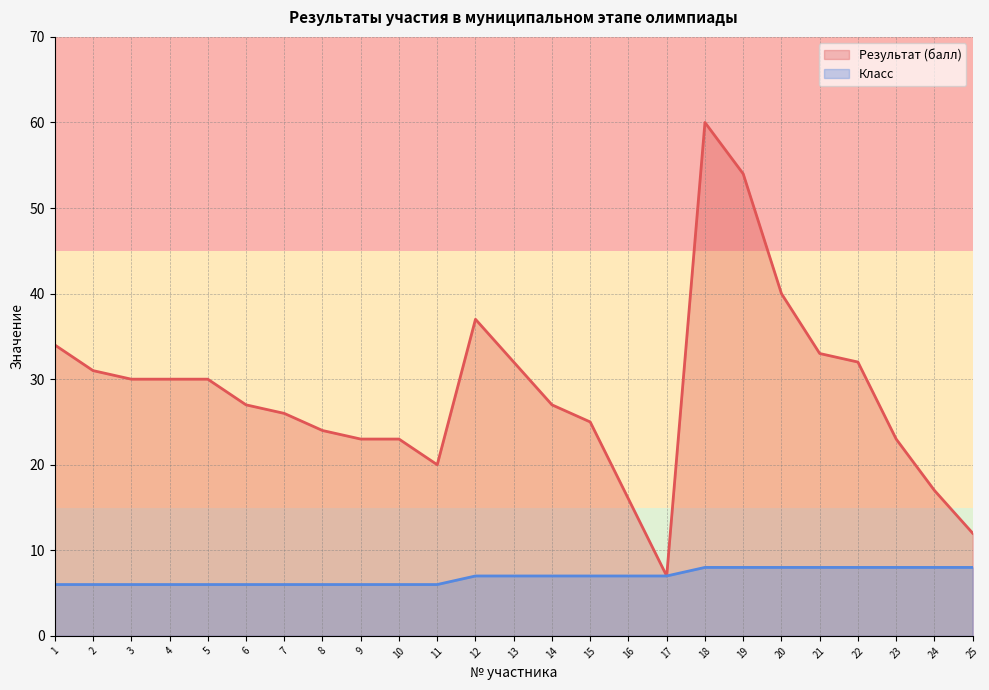

Which series has the widest spread of values?

Результат (балл)